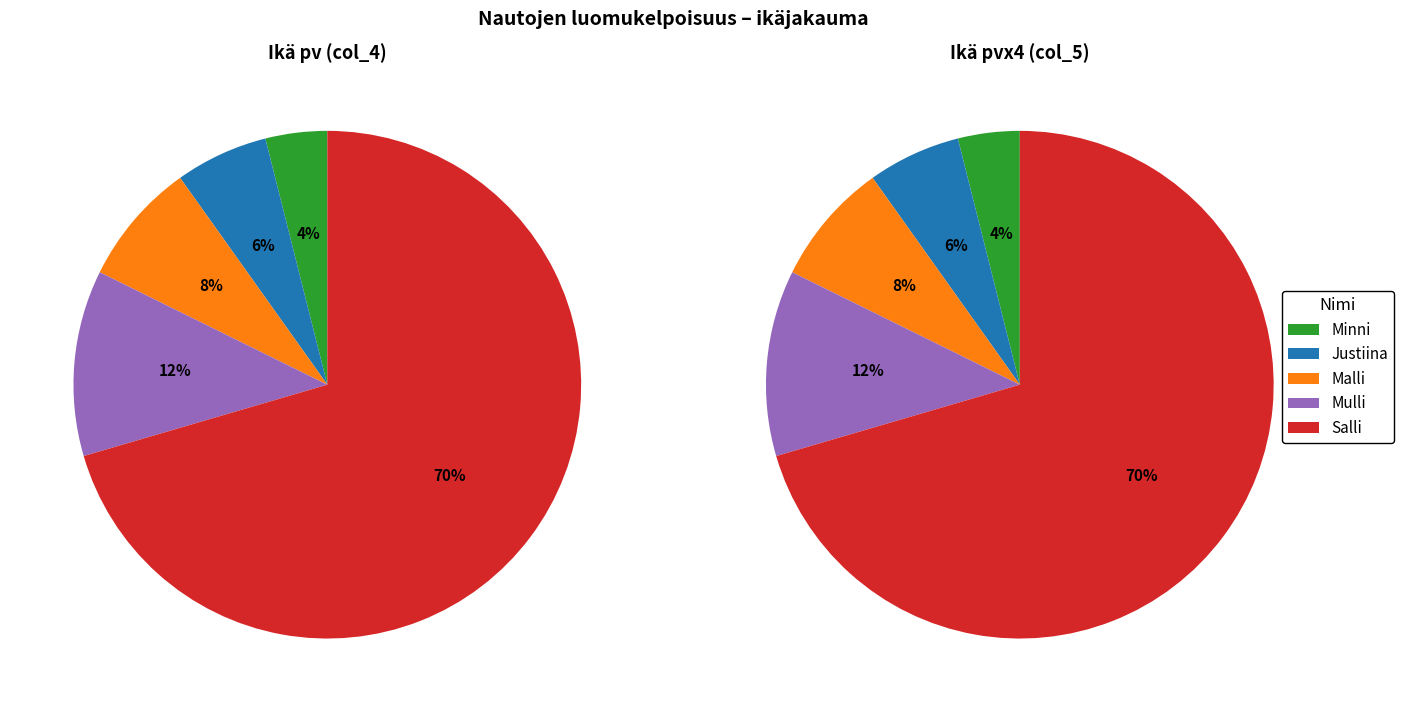

What is the smallest slice in the pie chart?

Minni